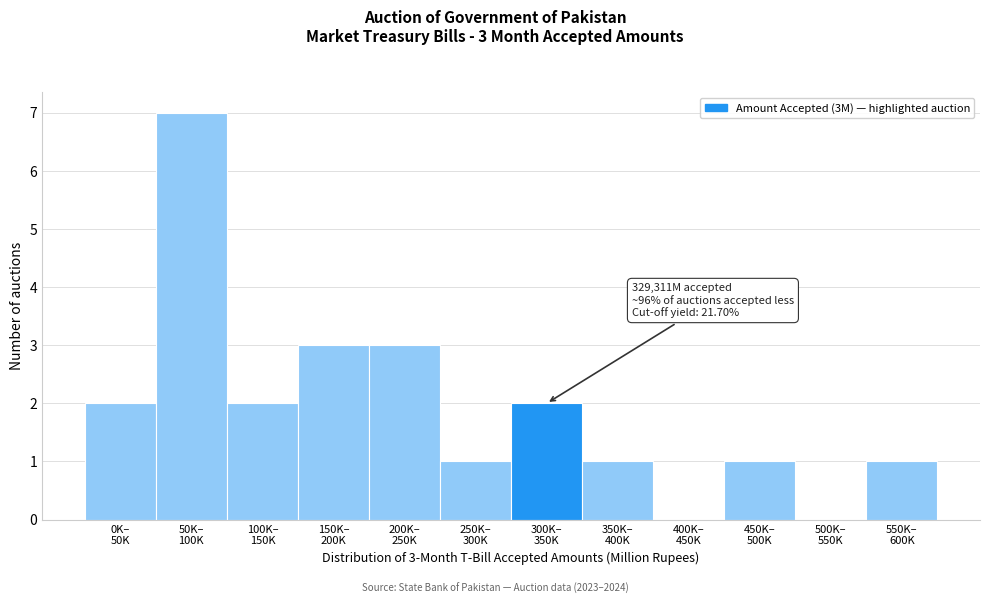

What is the maximum value shown in the chart?

7